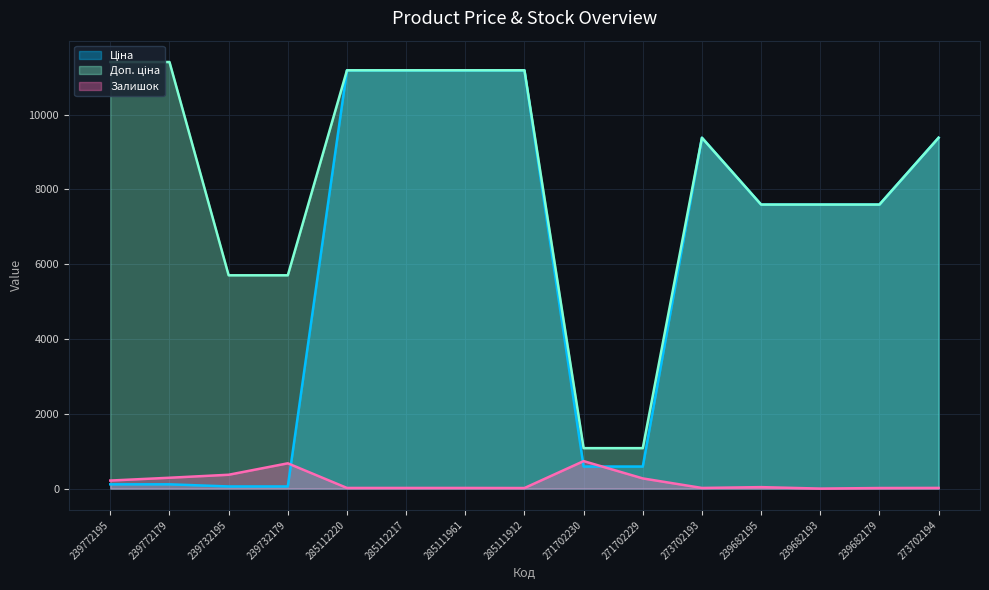

At which label does Ціна first exceed 7596?

285112220